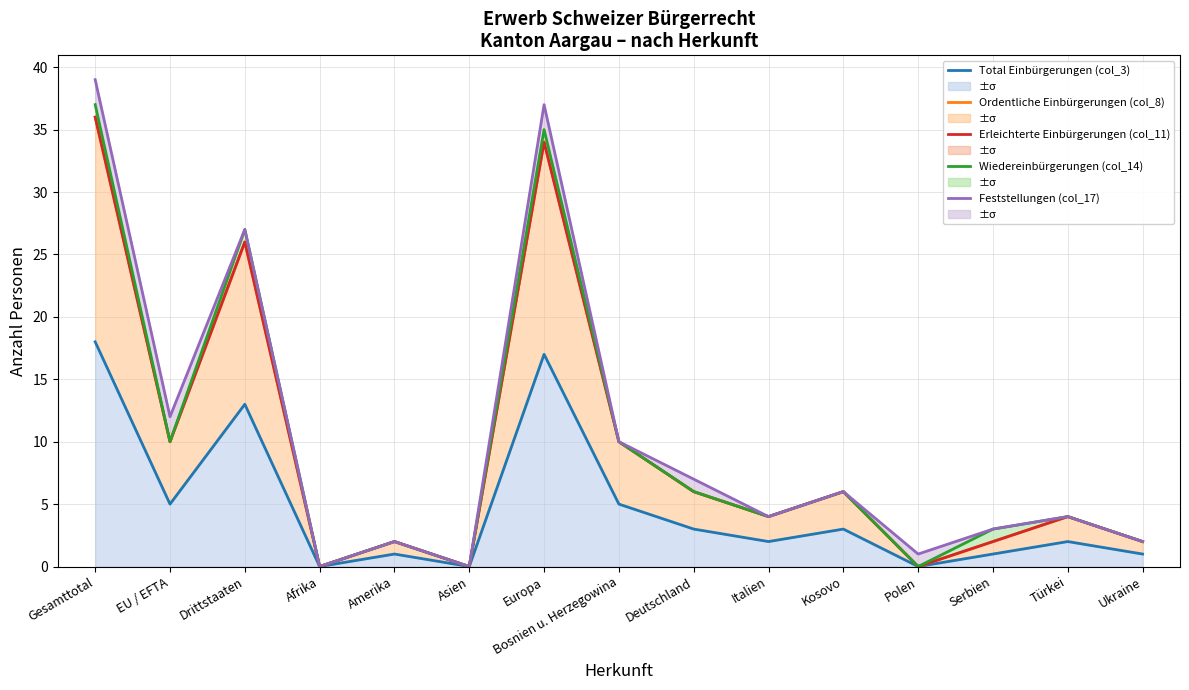

Is the value of Erleichterte Einbürgerungen (col_11) at Europa greater than the value of Ordentliche Einbürgerungen (col_8) at Asien?

Yes